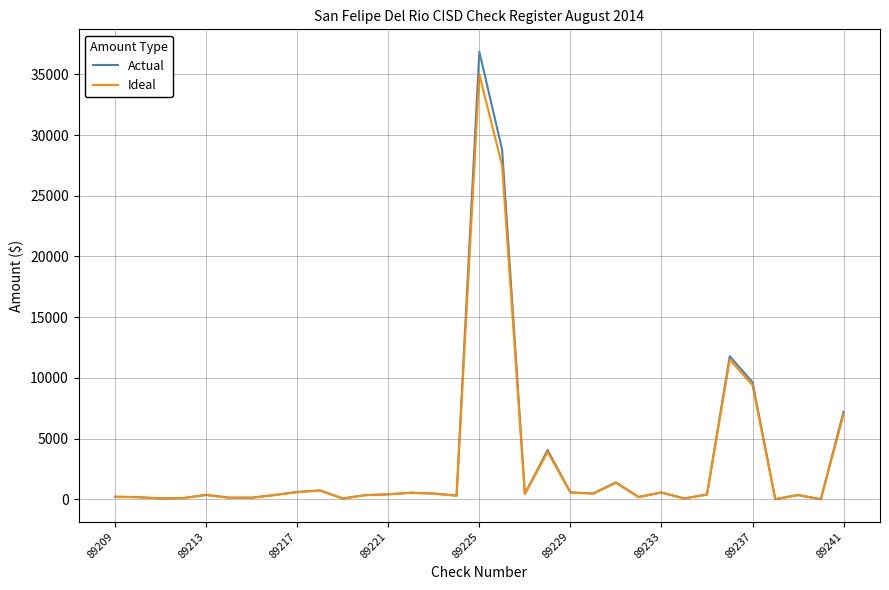

List the series in order of their peak value, highest first.

Actual, Ideal